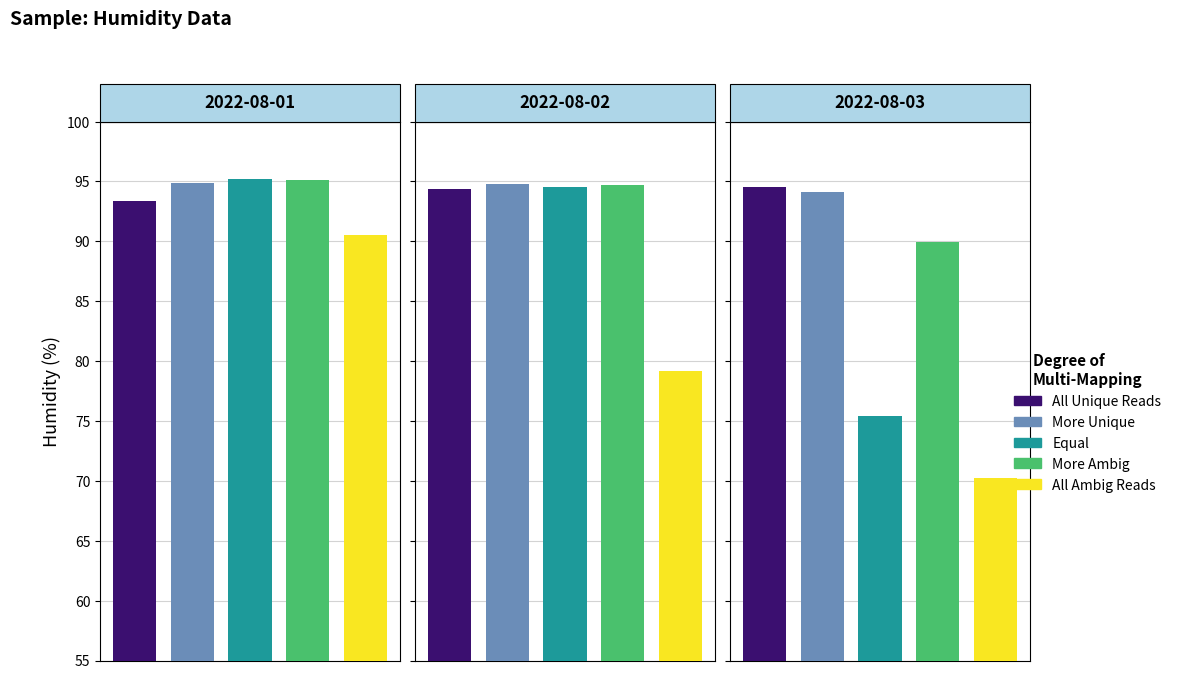

What is the value of the Equal bar at the 2nd from the left?

94.5